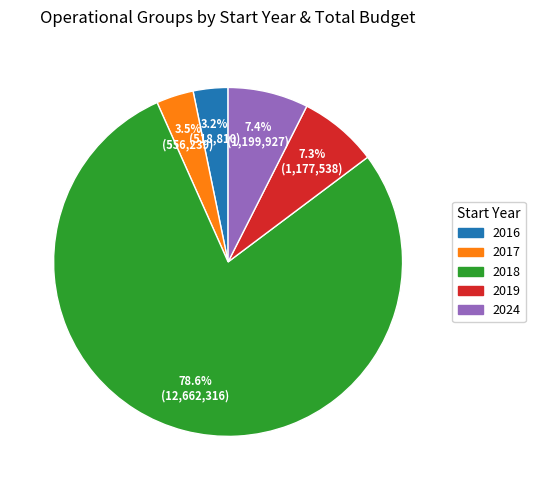

How many segments does this pie chart have?

5